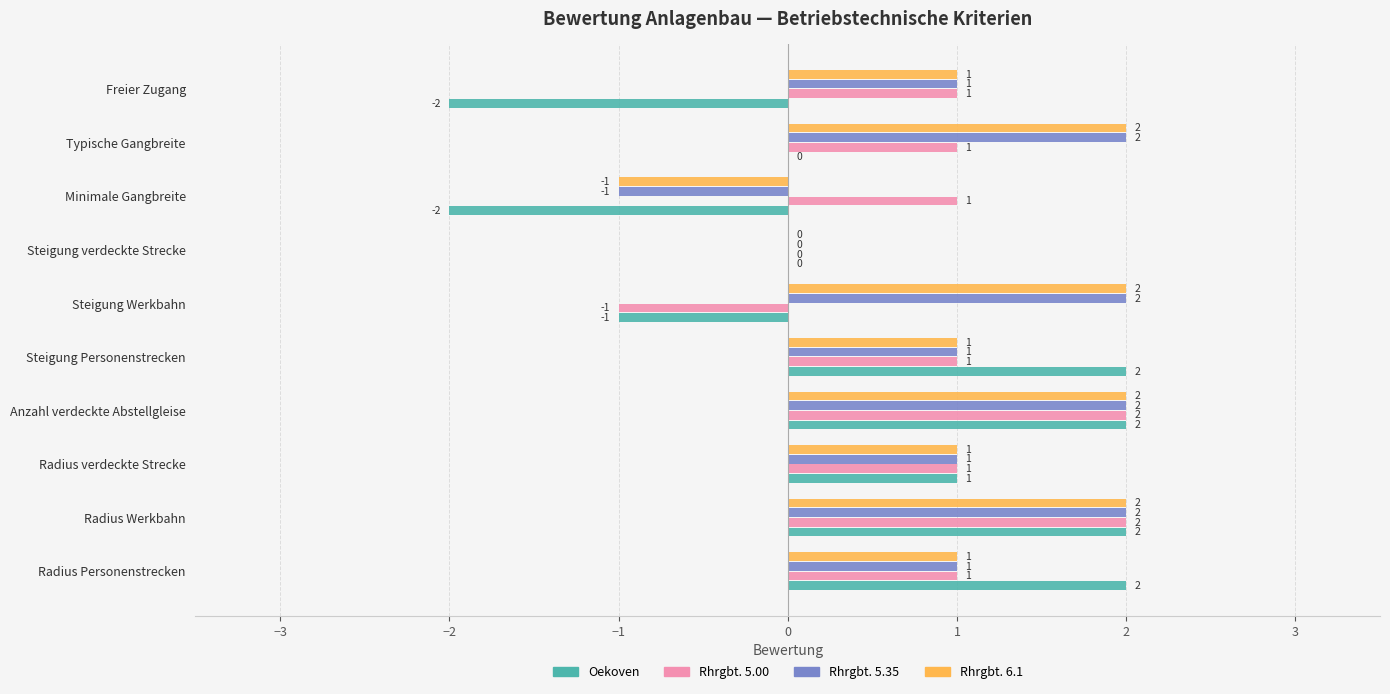

Which series has the widest spread of values?

Oekoven